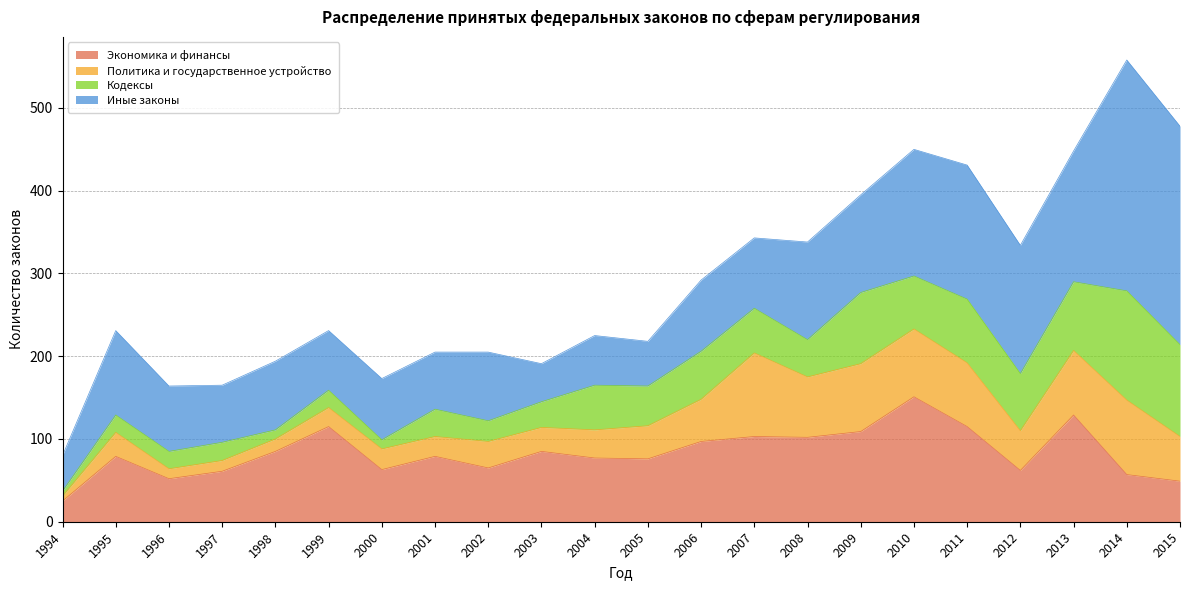

Reading right to left, list all the values displayed in this chart.

Экономика и финансы: 49	57	129	62	115	151	109	102	103	97	76	77	85	65	79	63	115	85	61	52	79	25
Политика и государственное устройство: 54	90	78	48	77	82	82	73	101	51	40	34	29	32	24	25	23	15	13	12	29	6
Кодексы: 111	132	83	69	77	64	86	45	54	58	48	54	31	25	33	11	21	11	22	21	21	6
Иные законы: 264	279	158	155	162	153	118	118	85	86	54	60	46	83	69	74	72	83	69	79	102	43